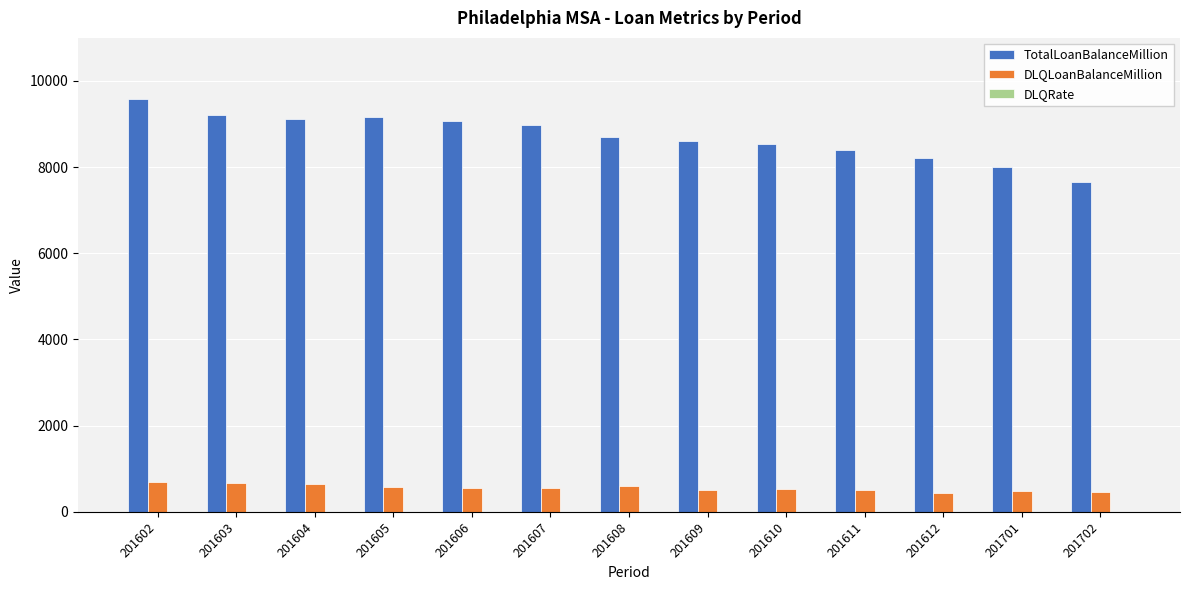

How many distinct data groups are displayed?

3